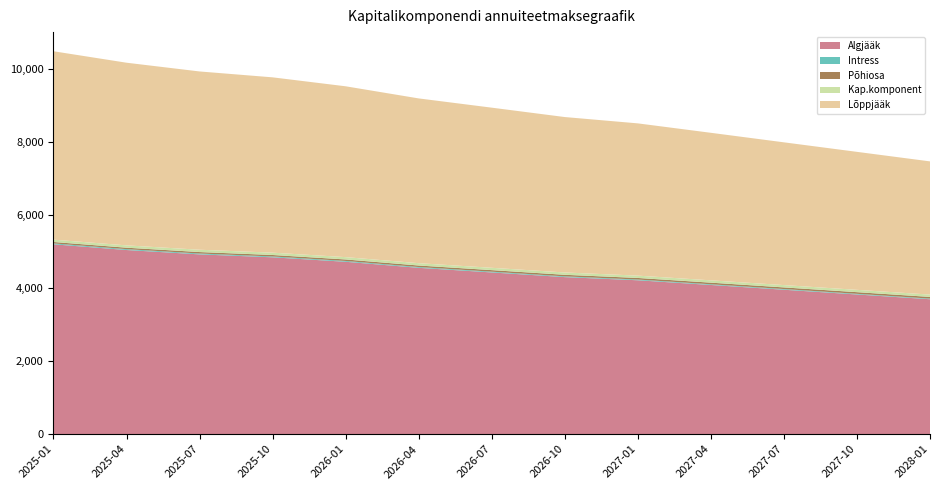

Reading left to right, extract all data points from this chart.

Algjääk: 5192.7	5036.3	4917.1	4836.7	4714.6	4549.2	4423.0	4295.0	4208.6	4080.0	3950.0	3820.0	3690.0
Intress: 24.7	23.9	23.4	23.0	22.4	21.6	21.0	20.6	20.0	19.4	18.8	18.1	17.5
Põhiosa: 38.8	39.5	40.1	40.5	41.1	41.9	42.5	42.9	43.5	44.1	44.7	45.3	46.0
Kap.komponent: 63.5	63.5	63.5	63.5	63.5	63.5	63.5	63.5	63.5	63.5	63.5	63.5	63.5
Lõppjääk: 5153.9	4996.8	4877.0	4796.2	4673.6	4507.3	4380.5	4251.9	4165.2	4035.9	3905.3	3774.7	3644.1